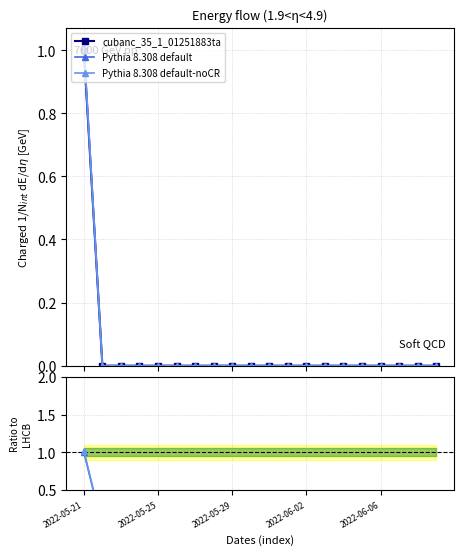

Which category has the highest value in the Pythia 8.308 default series?

2022-05-21